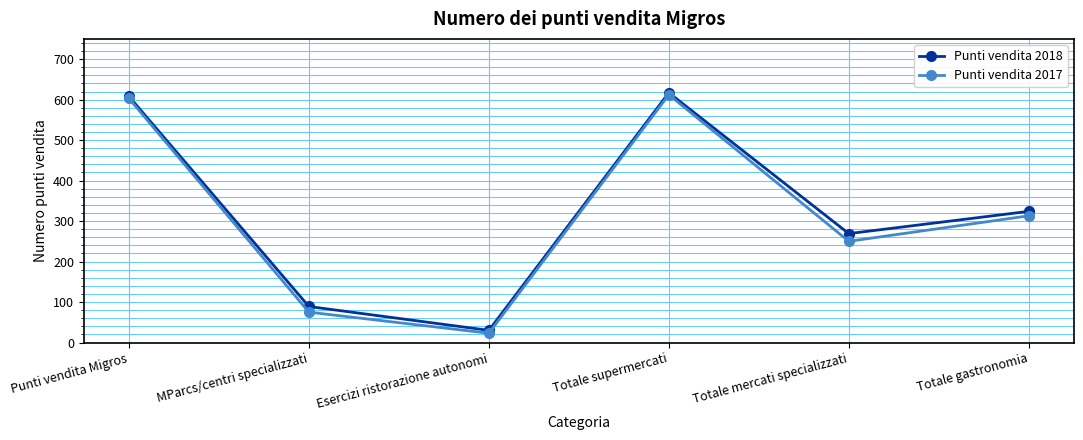

Which series changed the most between Totale mercati specializzati and Totale gastronomia?

Punti vendita 2017